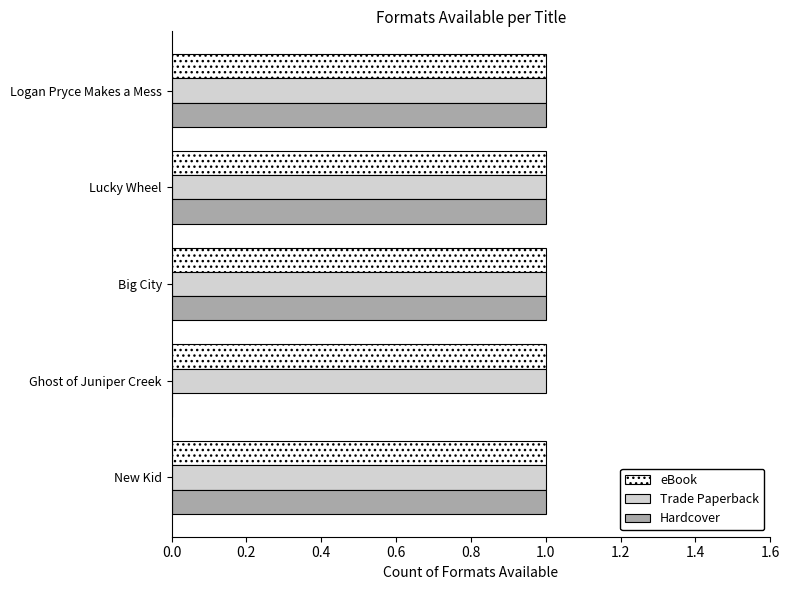

Which series changed the most between Ghost of Juniper Creek and Logan Pryce Makes a Mess?

Hardcover